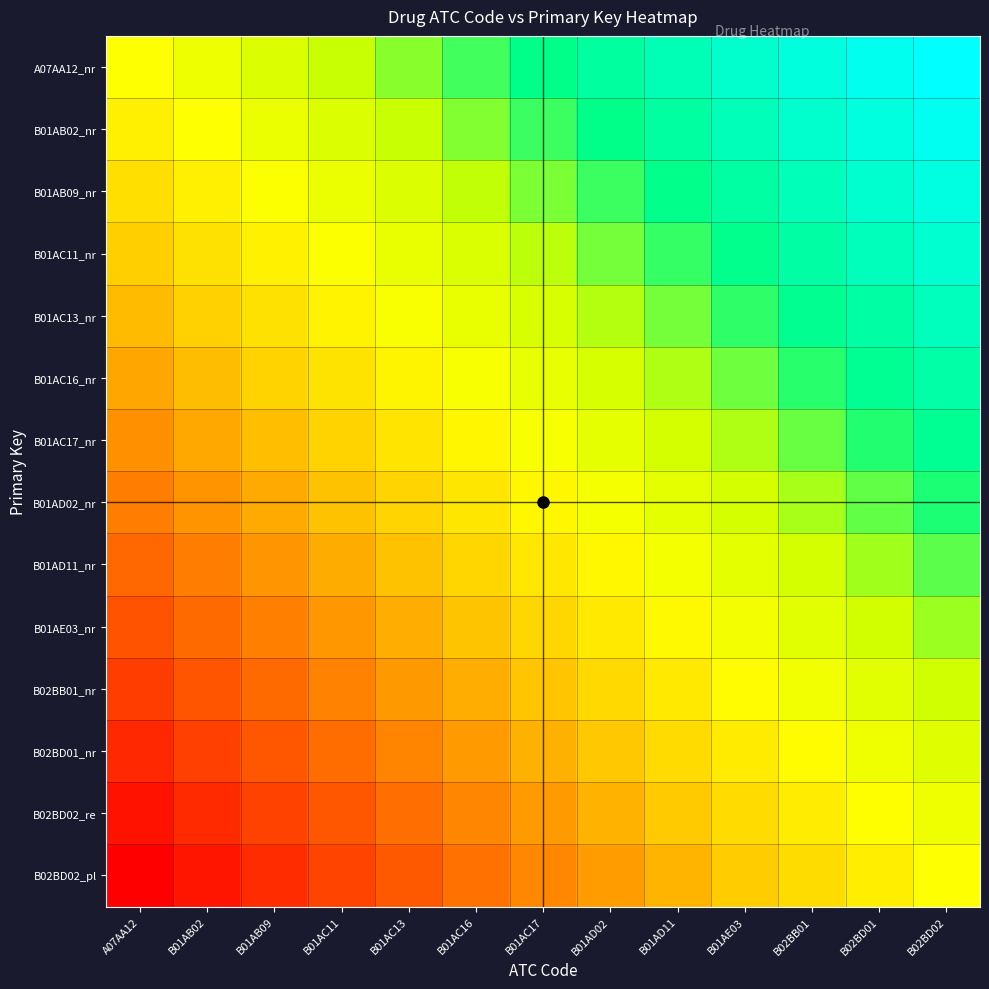

Count the number of categories in the chart.

13